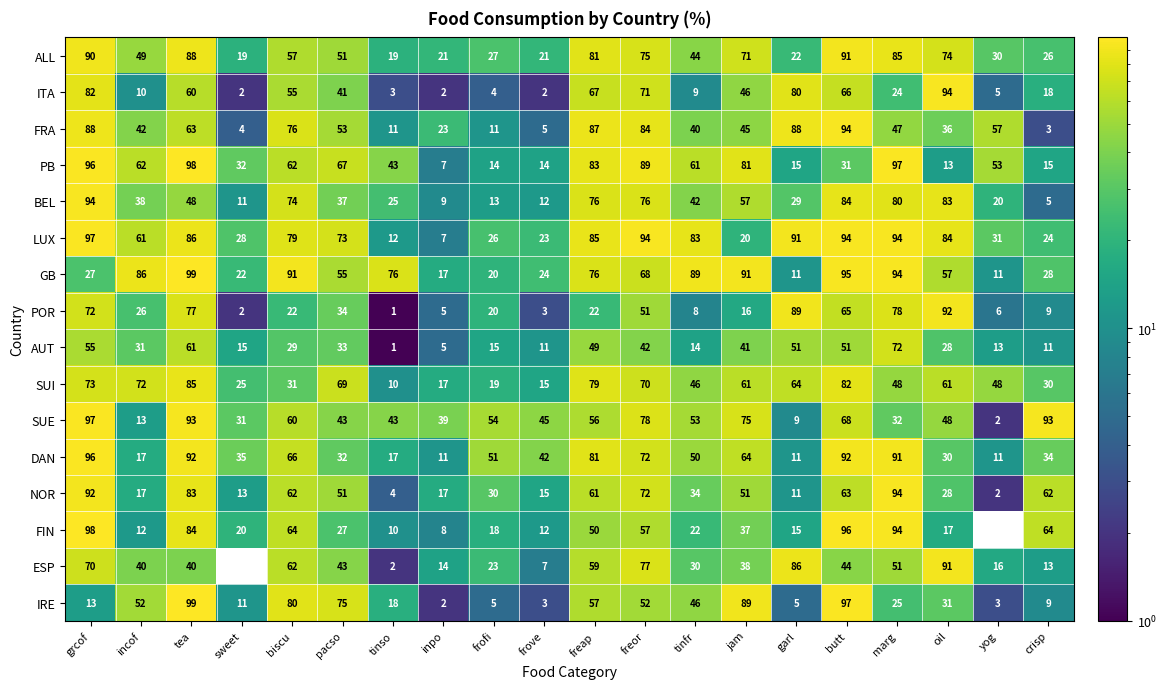

Which series has the largest total across all categories?

LUX